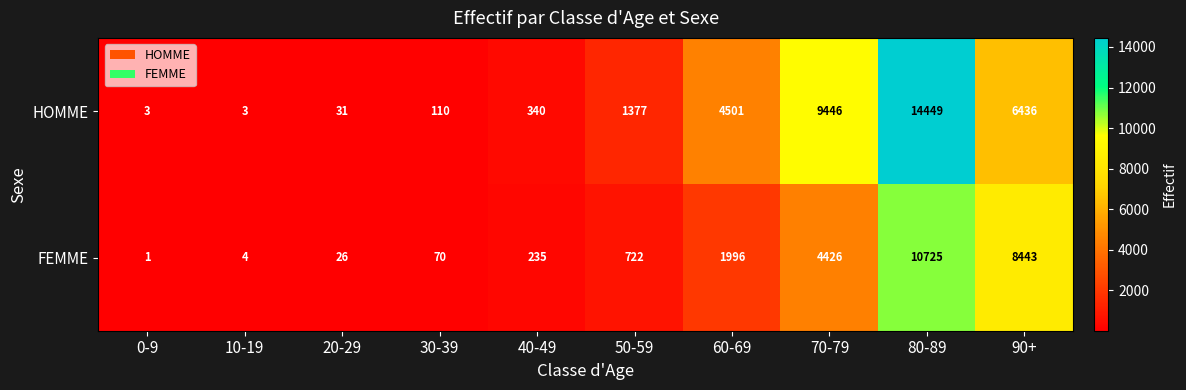

What is the greatest value displayed?

14449